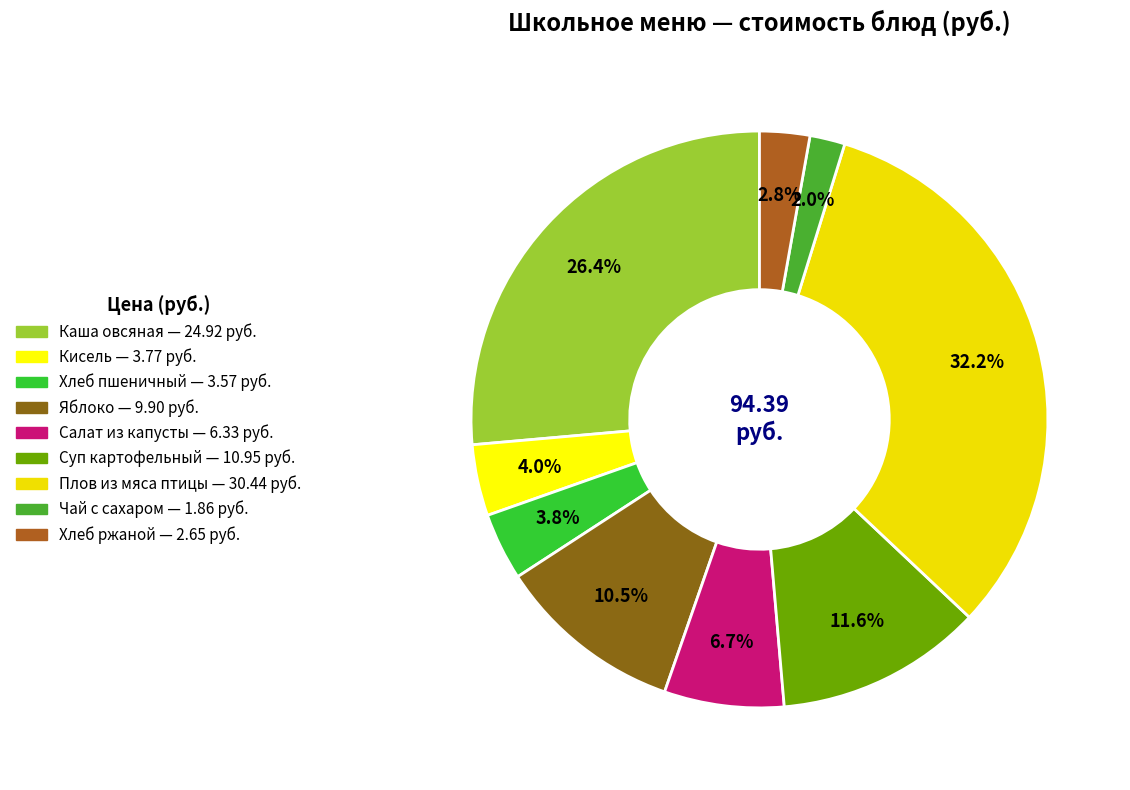

Which slice is the largest?

Плов из мяса птицы